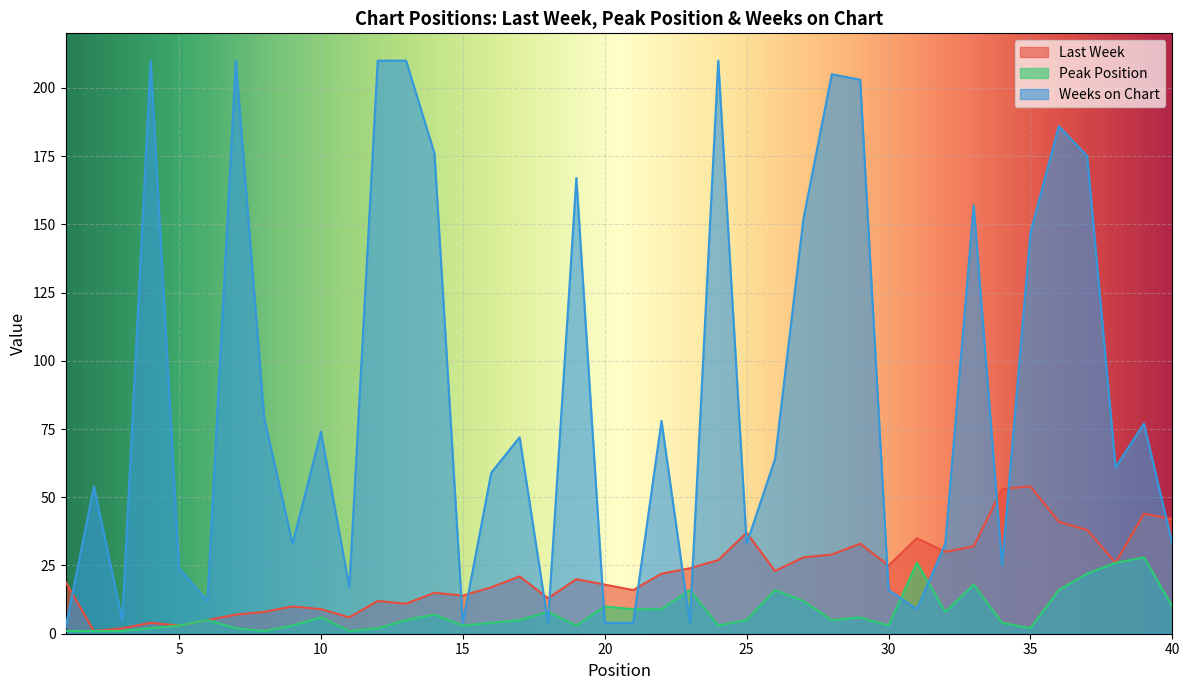

Reading left to right, what are all the values shown in this chart?

Last Week: 19	1	2	4	3	5	7	8	10	9	6	12	11	15	14	17	21	13	20	18	16	22	24	27	37	23	28	29	33	25	35	30	32	53	54	41	38	26	44	42
Peak Position: 1	1	1	2	3	5	2	1	3	6	1	2	5	7	3	4	5	8	3	10	9	9	16	3	5	16	12	5	6	3	26	8	18	4	2	16	22	26	28	10
Weeks on Chart: 2	54	5	210	24	12	210	79	33	74	17	210	210	176	4	59	72	4	167	4	4	78	4	210	33	64	152	205	203	16	9	33	157	25	147	186	175	61	77	33